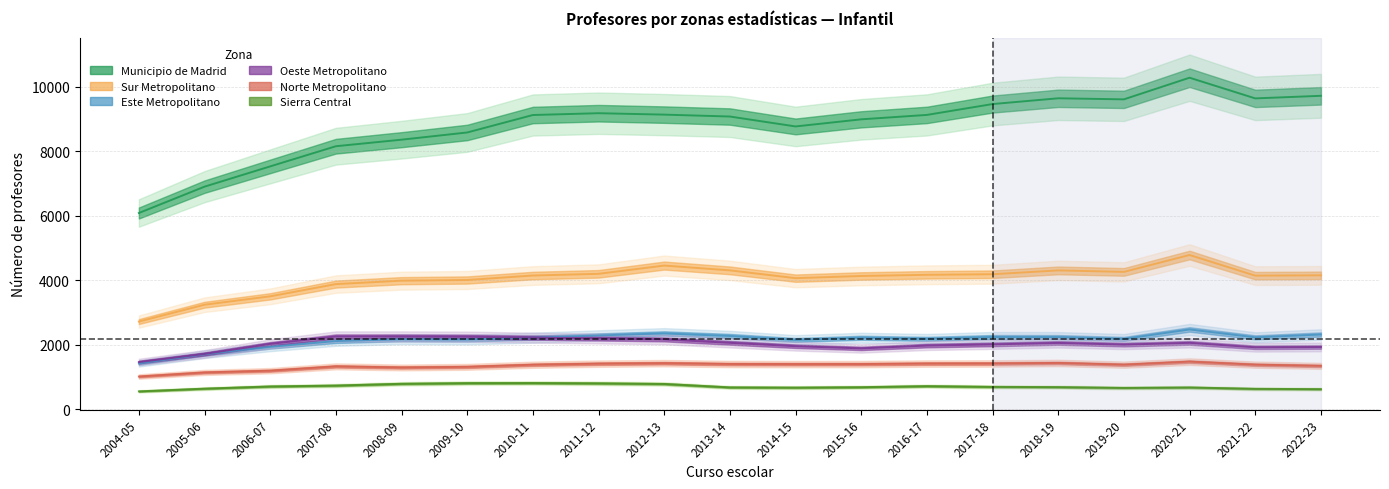

Does the chart display data point markers on the line(s)?

No